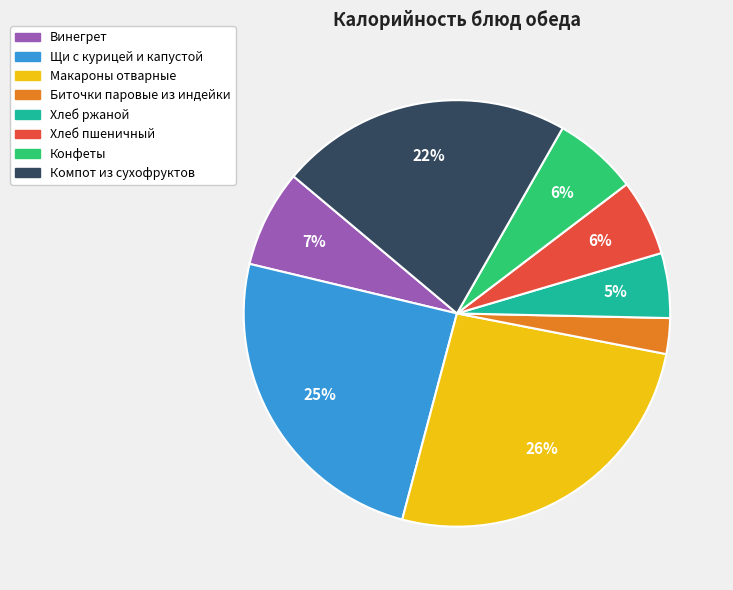

What is the smallest slice in the pie chart?

Биточки паровые из индейки